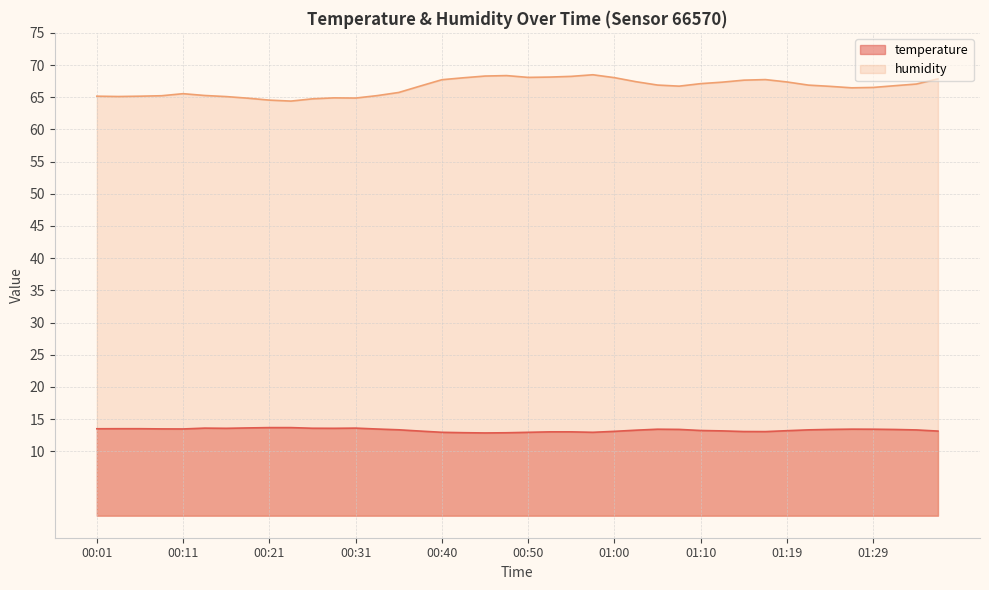

True or false: temperature has more than 1 interior local peaks.

True